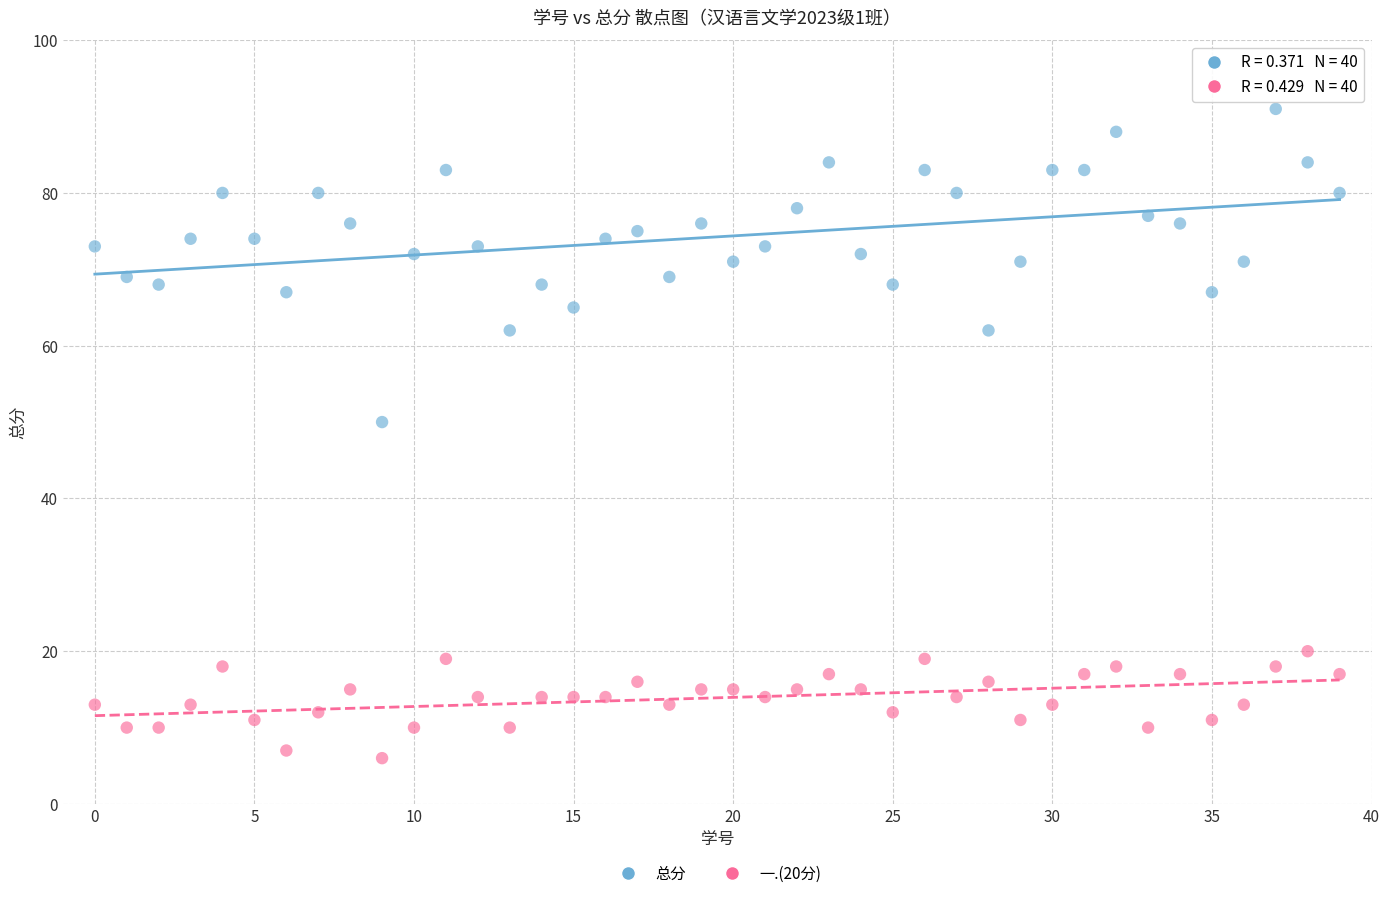

Which series contains the highest Y value?

总分